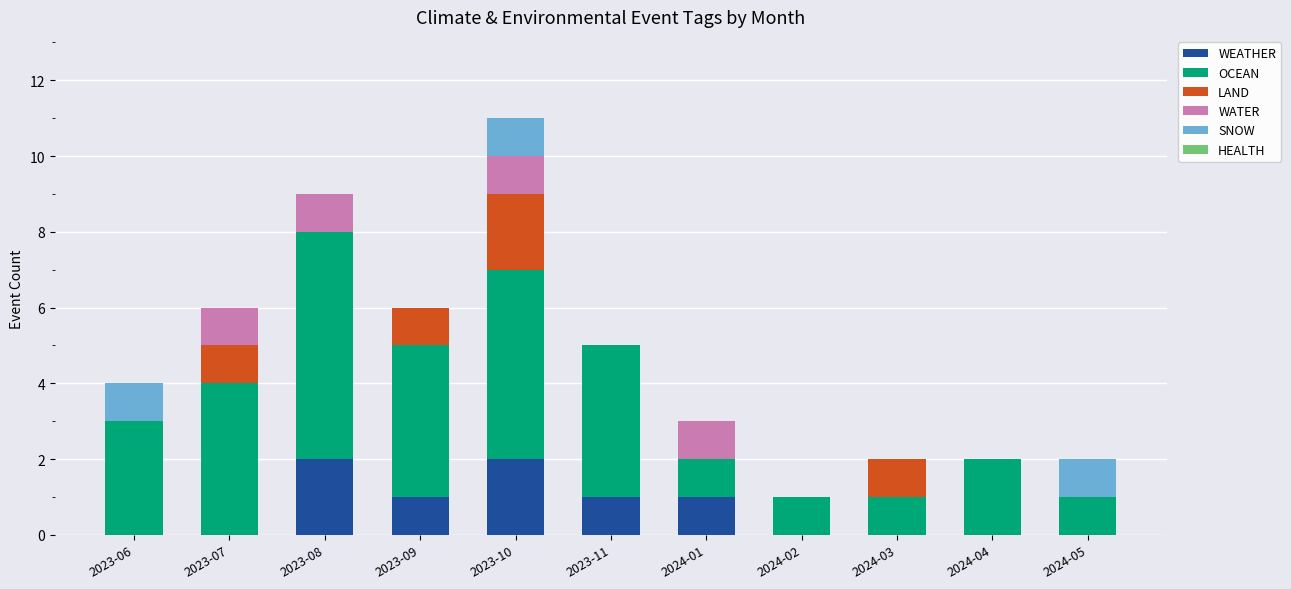

At which category is the sum across all series the highest?

2023-10